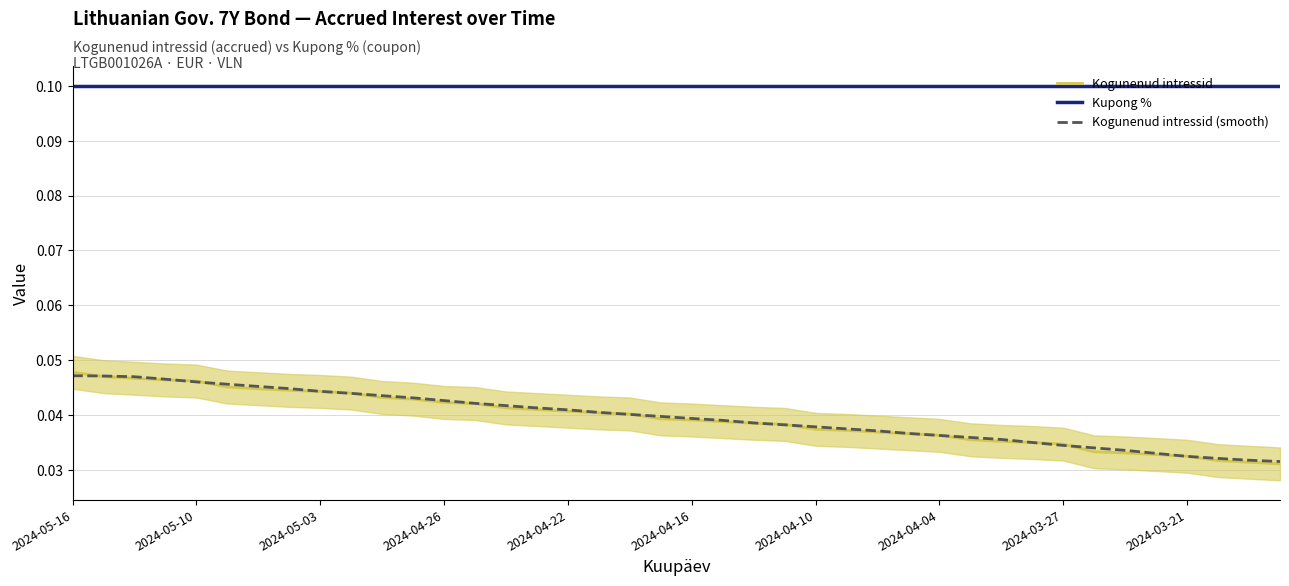

Which series has the largest range (max minus min)?

Kogunenud intressid